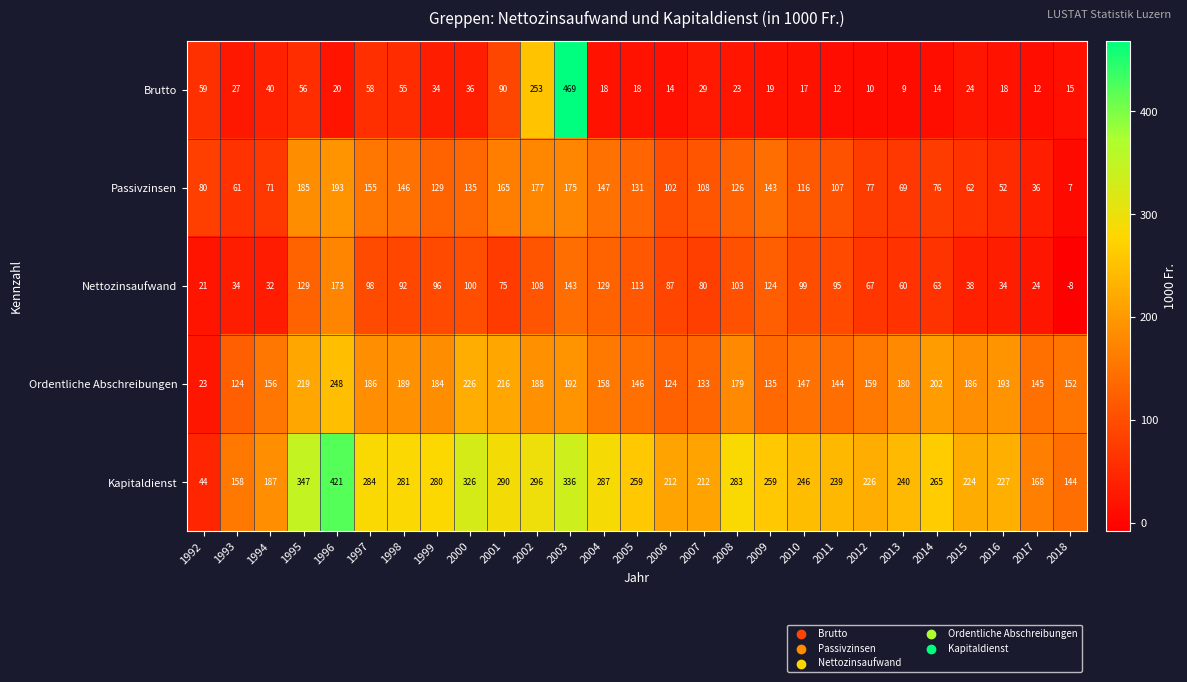

At which label does Nettozinsaufwand first exceed 92?

1995